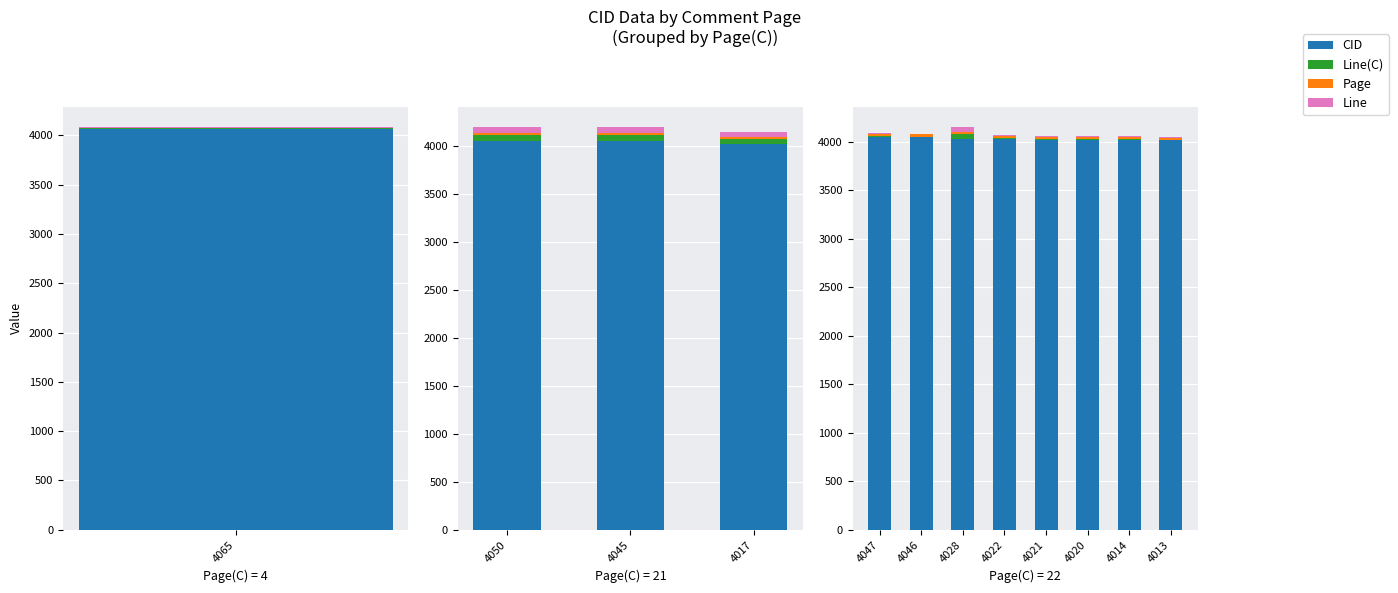

What is the value of the Page bar at the 3rd from the left?

22